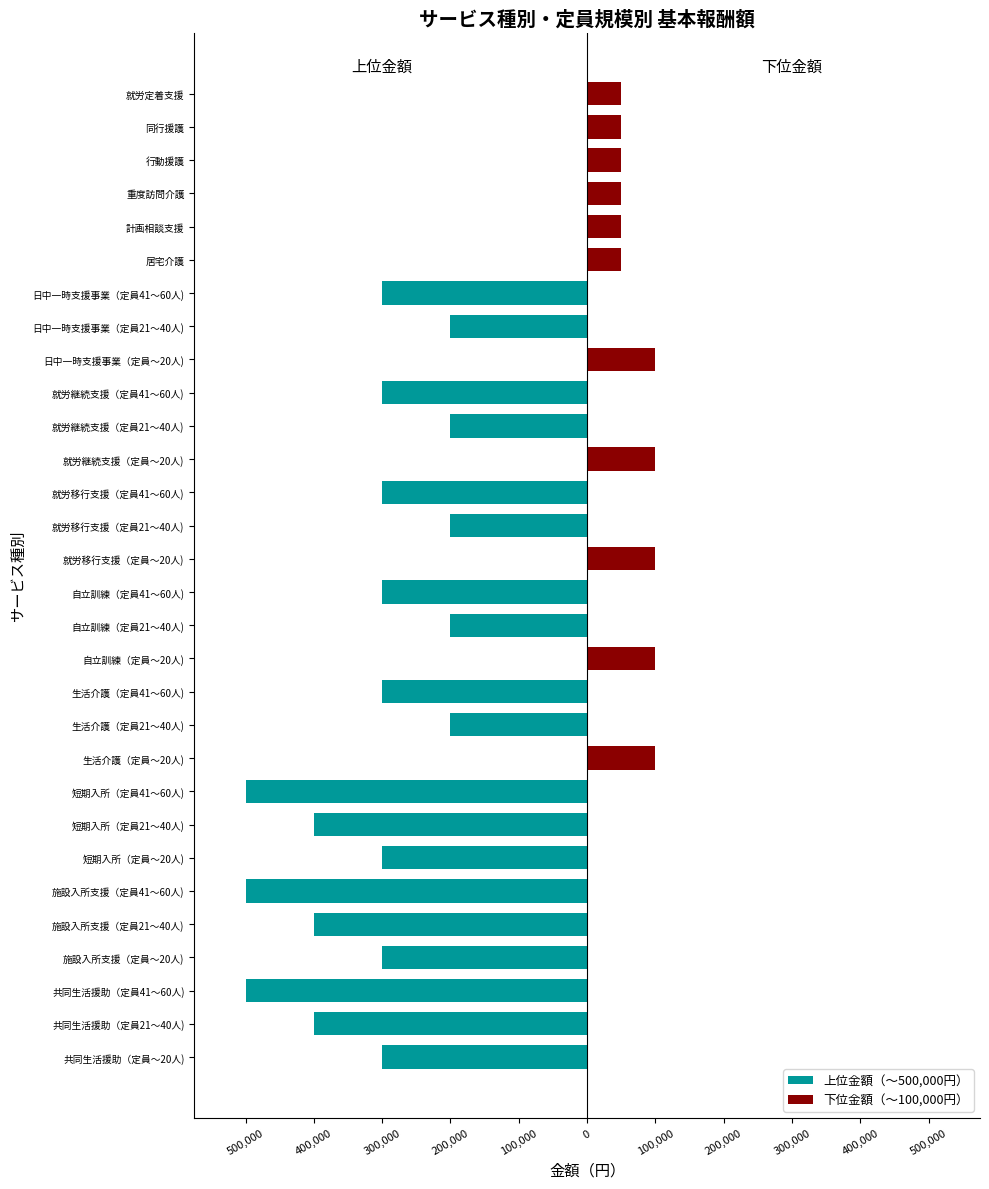

Between 短期入所（定員41～60人) and 計画相談支援, which series saw the biggest shift?

上位金額（～500,000円）